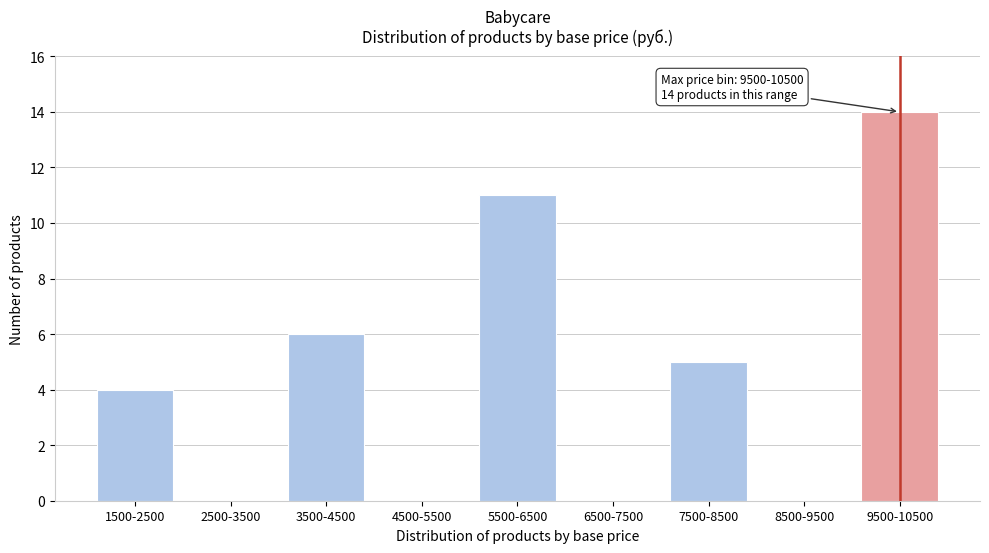

Reading right to left, extract all data points from this chart.

9500-10500=14	8500-9500=0	7500-8500=5	6500-7500=0	5500-6500=11	4500-5500=0	3500-4500=6	2500-3500=0	1500-2500=4